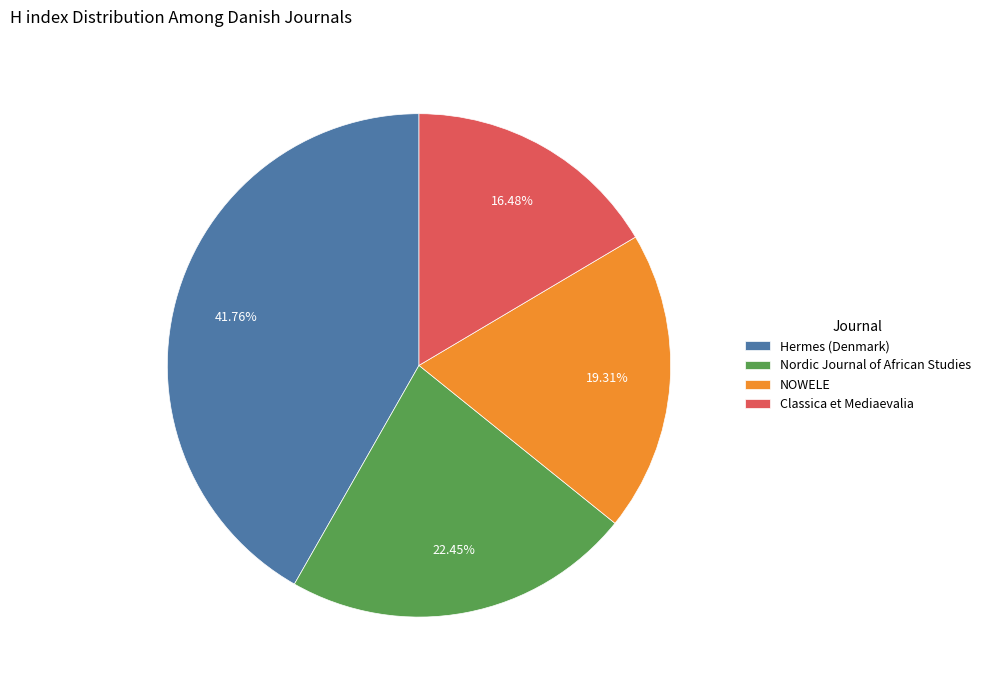

Is the sum of Classica et Mediaevalia and Hermes (Denmark) greater than half?

Yes